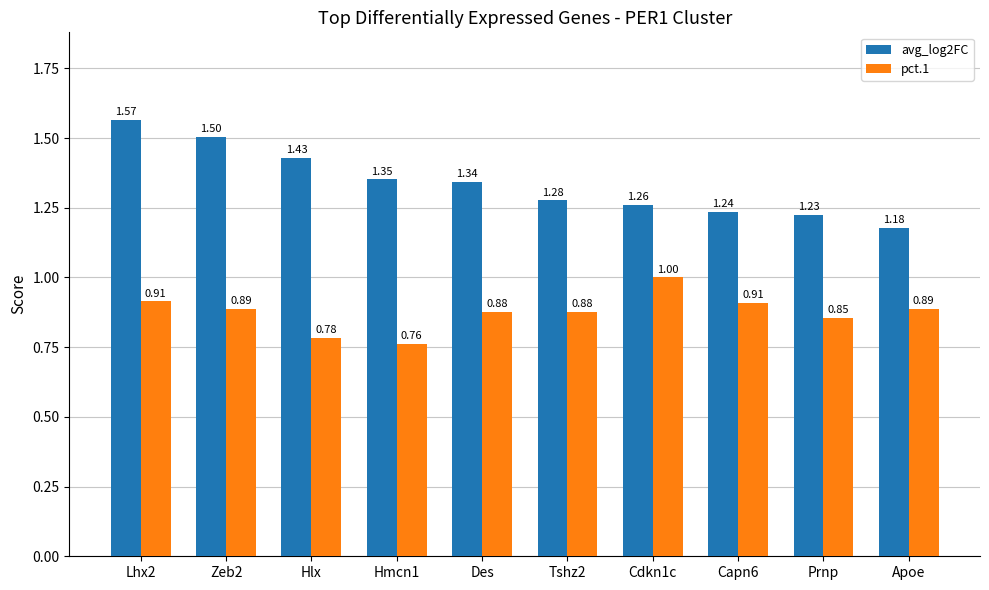

List the labels in order of avg_log2FC value, smallest first.

Apoe, Prnp, Capn6, Cdkn1c, Tshz2, Des, Hmcn1, Hlx, Zeb2, Lhx2